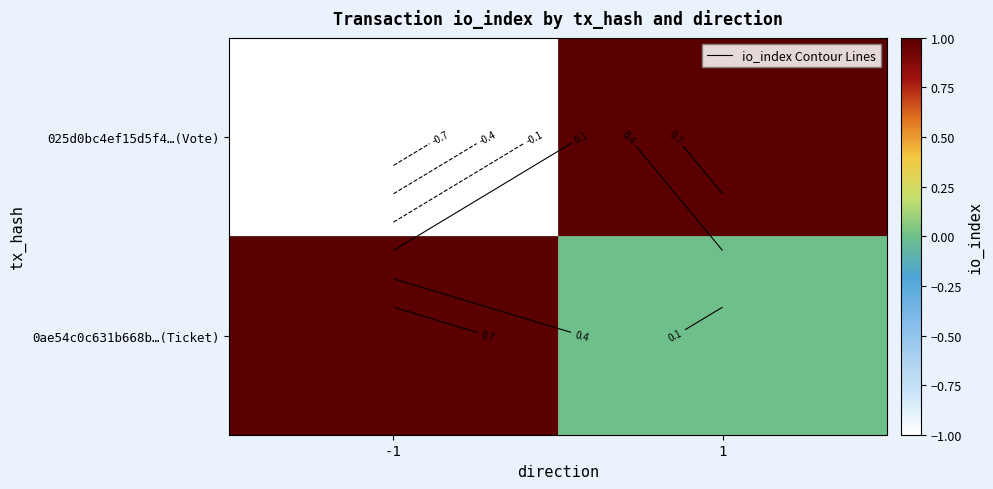

The value of 0ae54c0c631b668b…(Ticket) at 1 is 1. True or false?

False